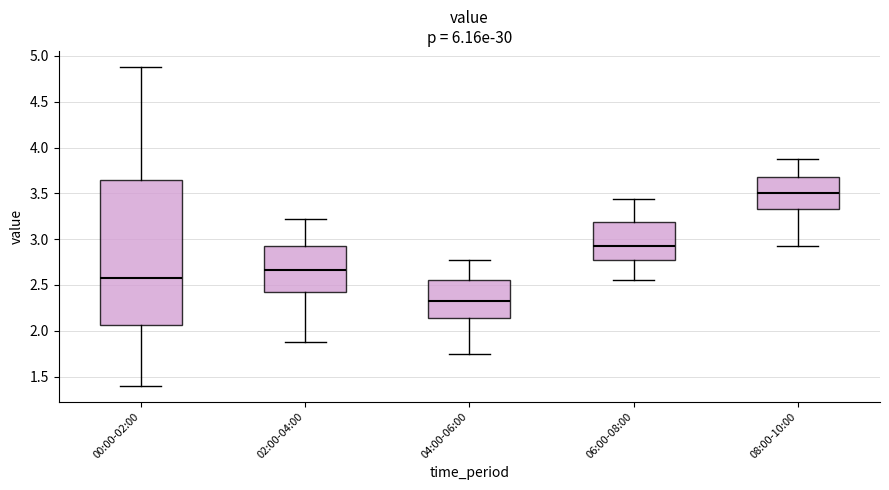

Reading left to right, transcribe this box plot: for each box, give where its median line is, the range the box spans, and where its two whiskers end, as read against the y-axis. The values are not printed on the chart, so give them approximately, as read against the axis.

00:00-02:00: median 2.60, box 2.05 to 3.65, whiskers 1.40 to 4.90
02:00-04:00: median 2.65, box 2.45 to 2.95, whiskers 1.90 to 3.20
04:00-06:00: median 2.35, box 2.15 to 2.55, whiskers 1.75 to 2.75
06:00-08:00: median 2.95, box 2.80 to 3.20, whiskers 2.55 to 3.45
08:00-10:00: median 3.50, box 3.35 to 3.70, whiskers 2.90 to 3.85